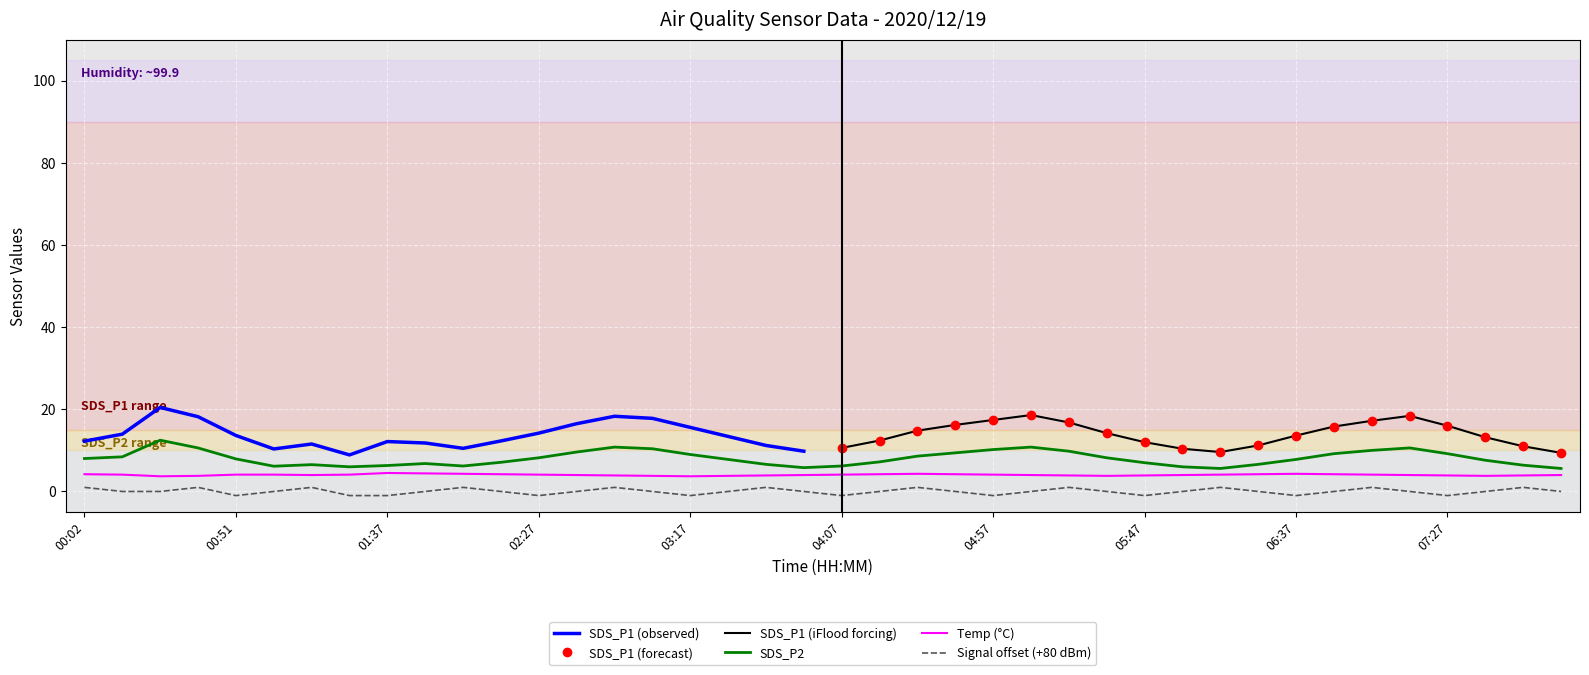

True or false: SDS_P2 has a value of 13.9 at 02:27.

False